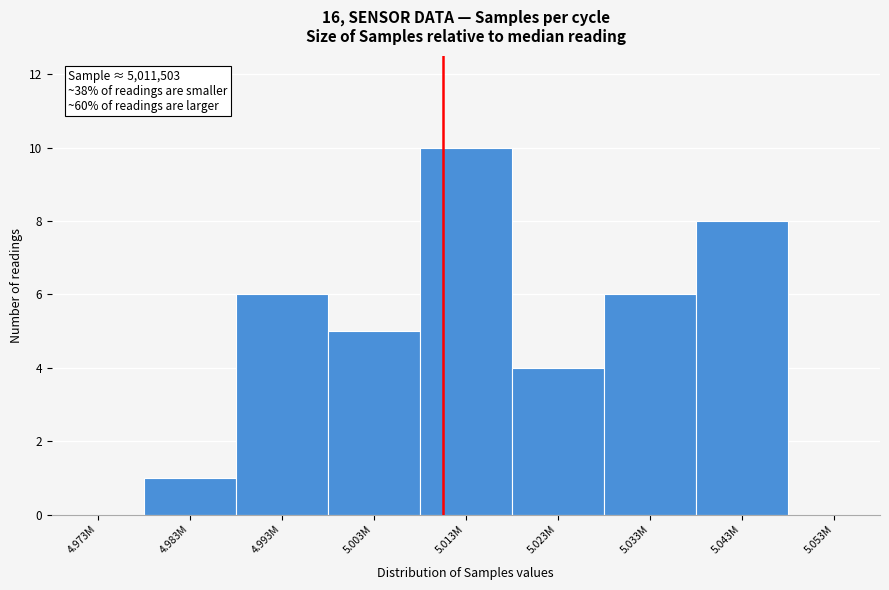

Reading left to right, list all the values displayed in this chart.

4.973M=0	4.983M=1	4.993M=6	5.003M=5	5.013M=10	5.023M=4	5.033M=6	5.043M=8	5.053M=0